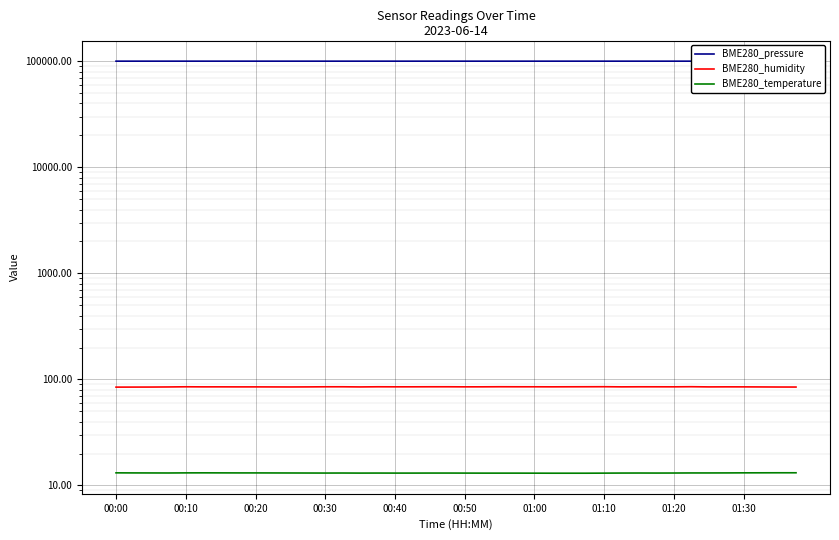

At how many categories does at least one series exceed 31960?

40